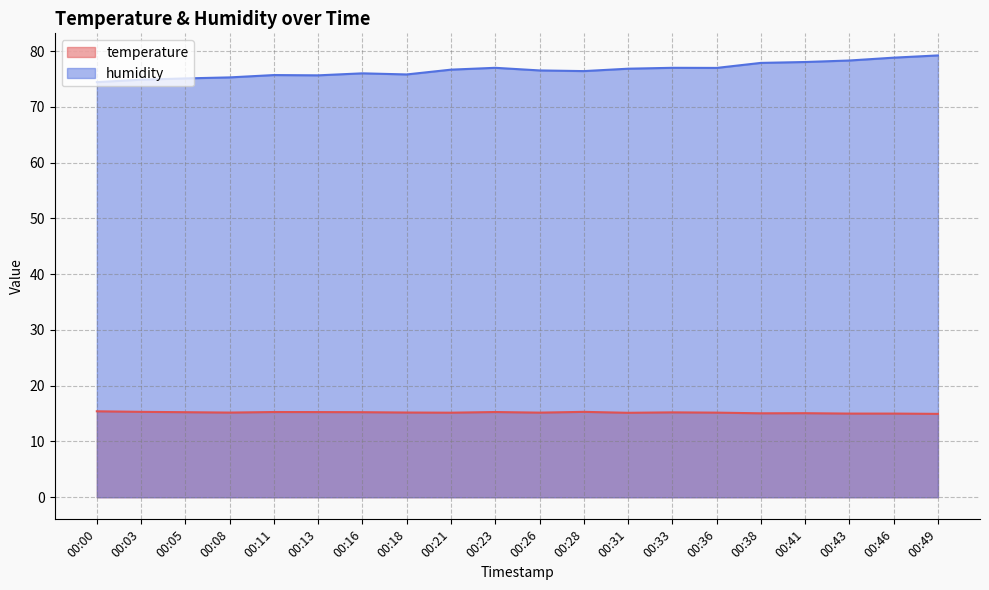

The temperature series shows 15.2 at 00:16. True or false?

True